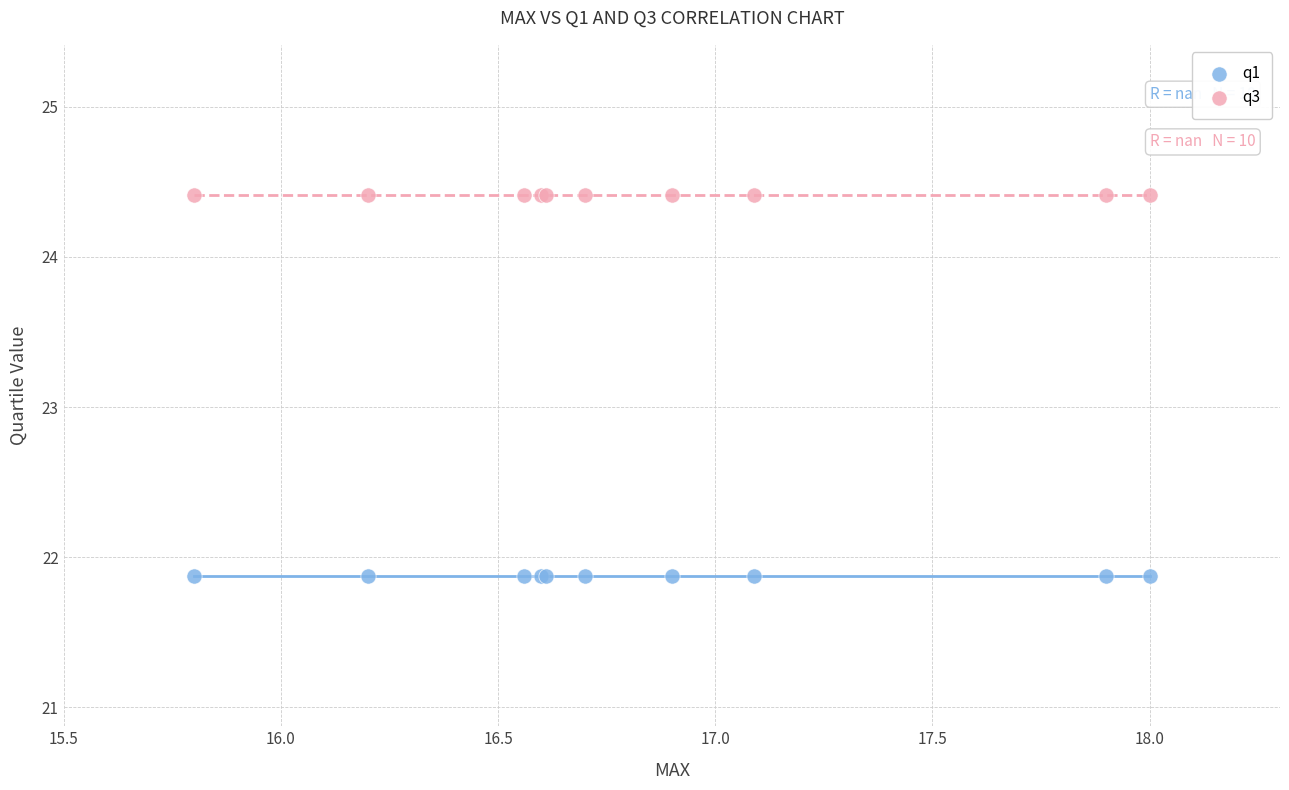

Which series reaches the minimum Y coordinate?

q1